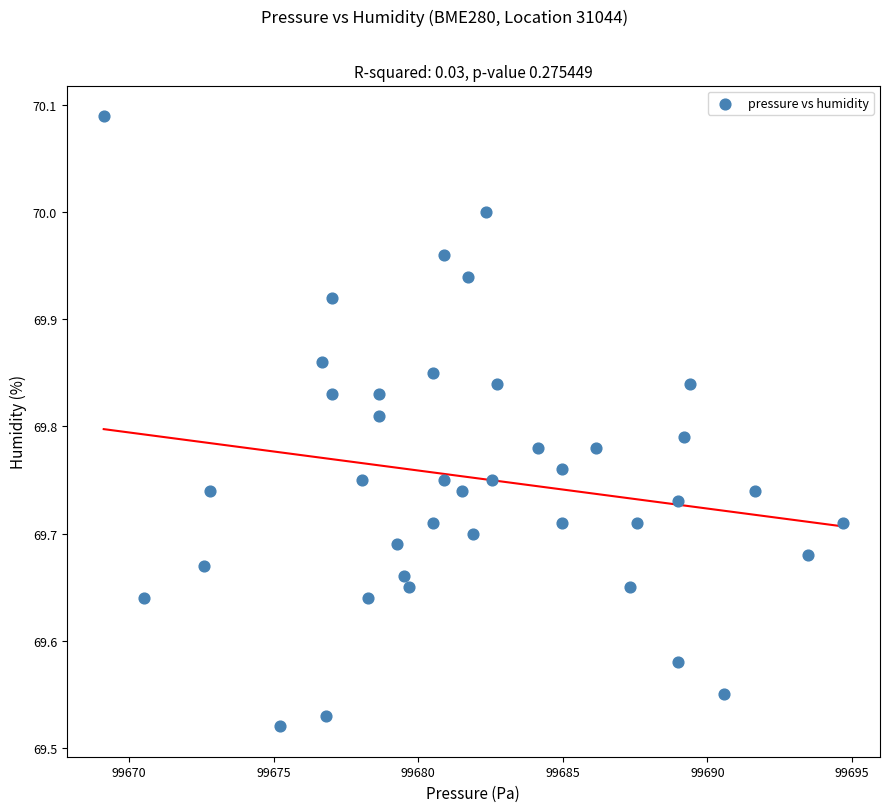

What is the range of Y values (max minus min)?

0.6